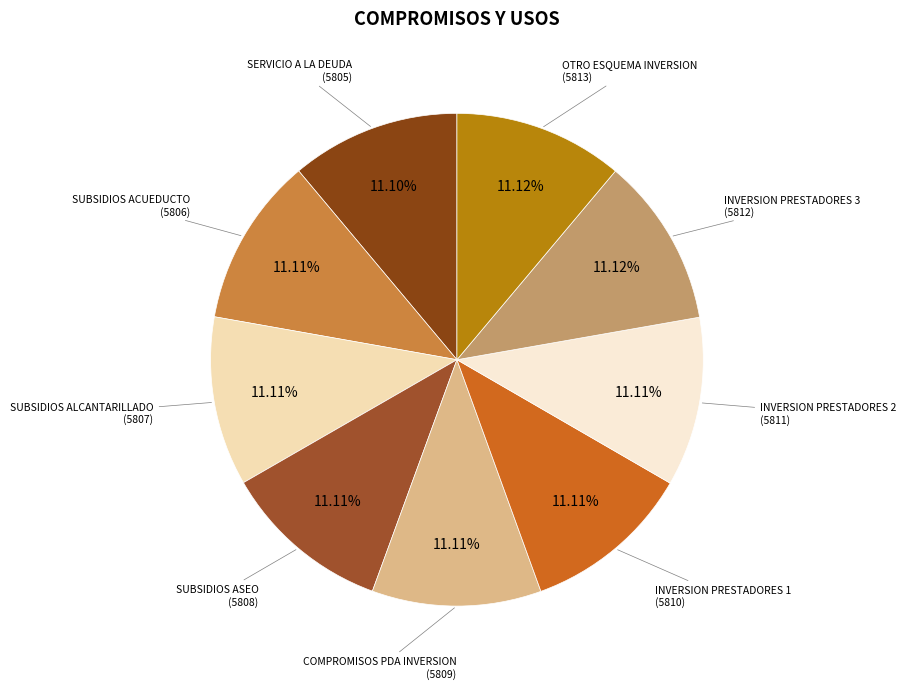

How many slices are in this pie chart?

9